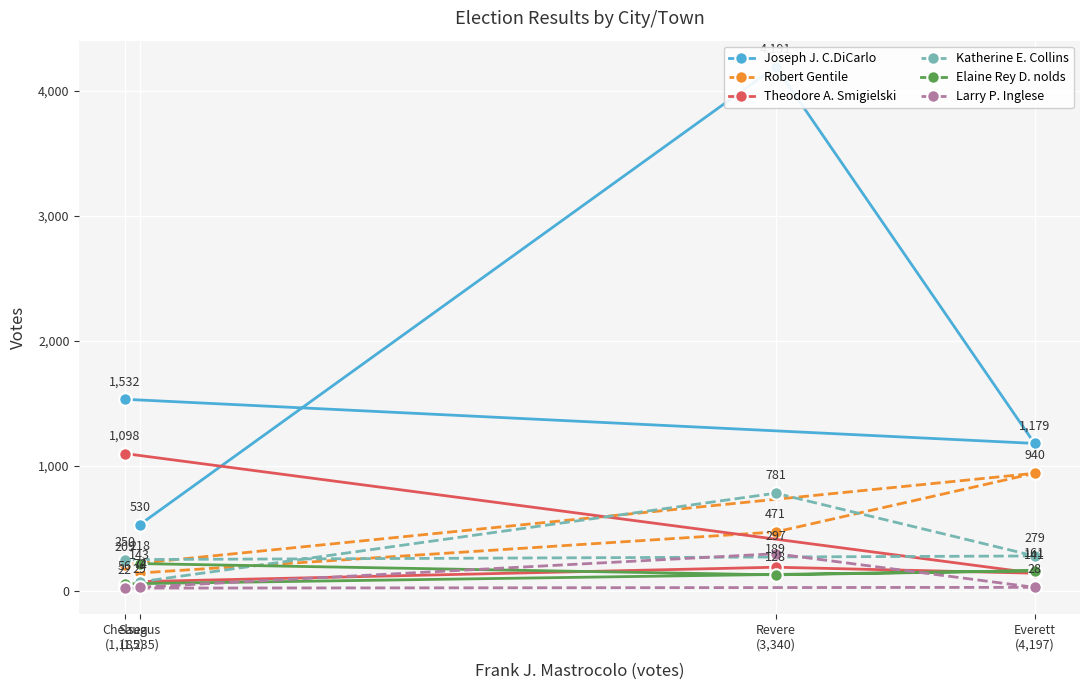

In Katherine E. Collins, how many points are higher than both neighbors (excluding endpoints)?

1